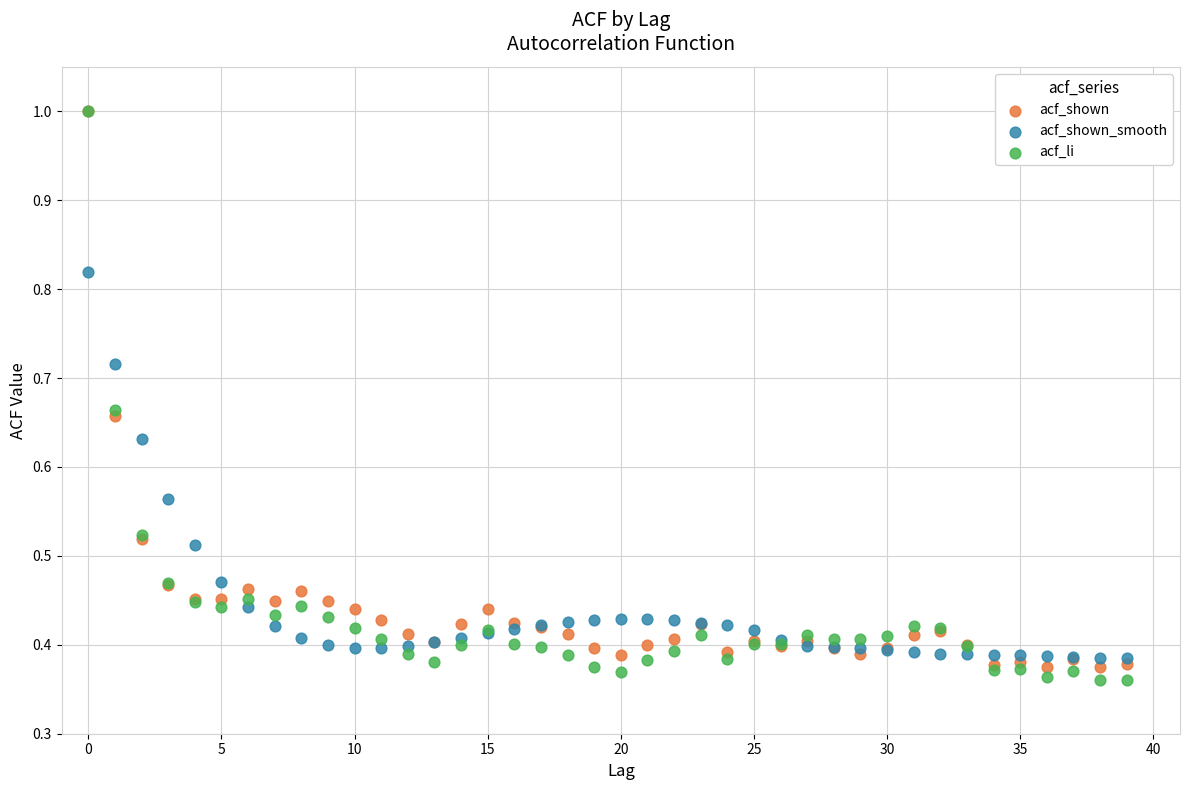

What are all the series names shown in the legend?

acf_shown, acf_shown_smooth, acf_li